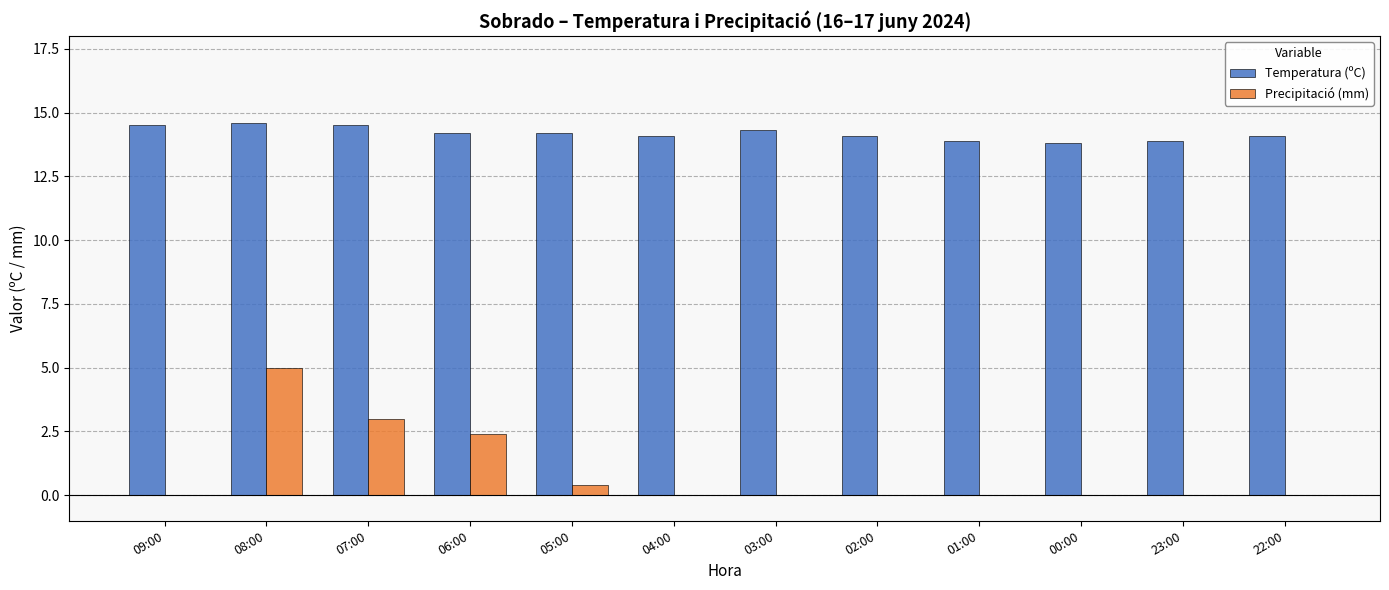

Where is Precipitació (mm) nearest to the value 2?

06:00